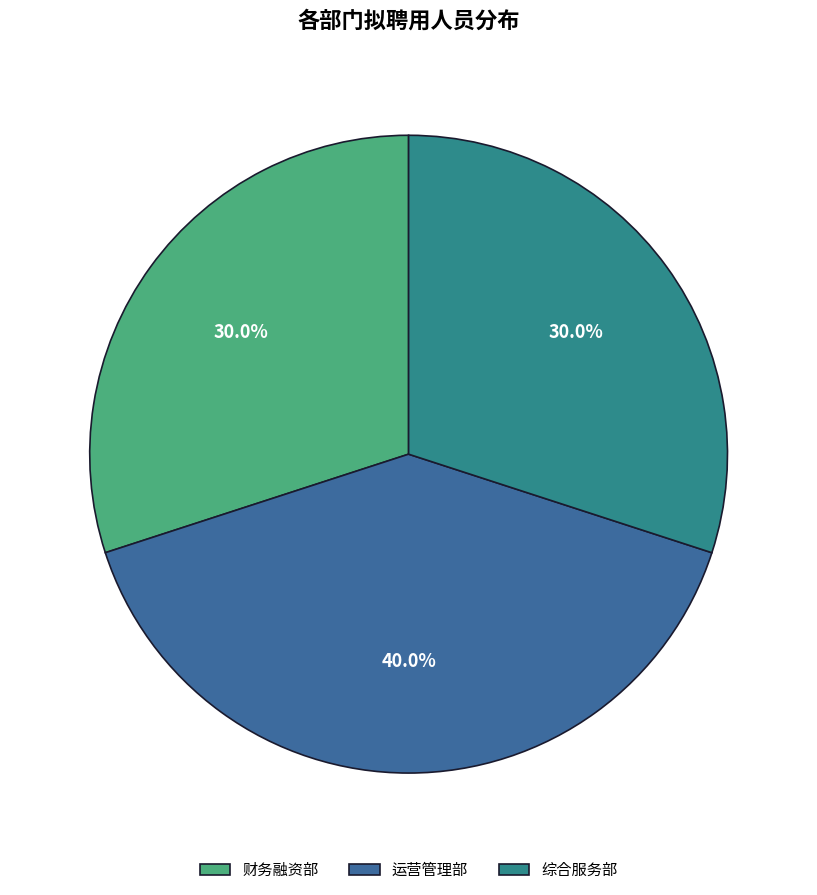

What percentage is the 综合服务部 slice, to the nearest percent?

30%